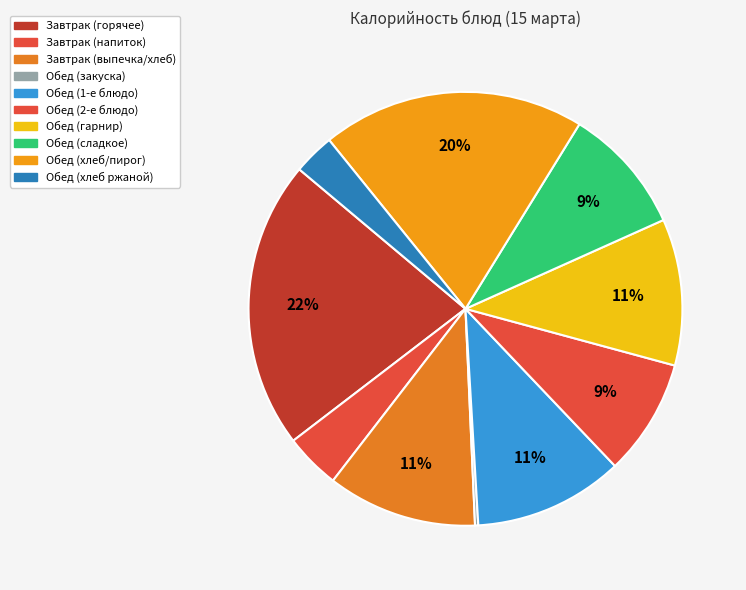

Is there any slice that represents more than half of the pie?

No